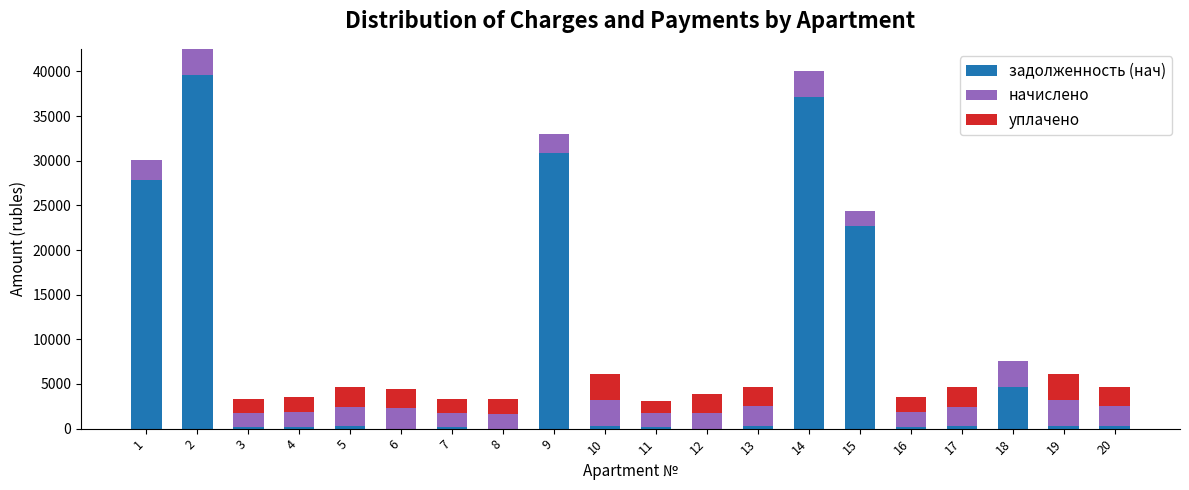

What is the sum of all задолженность (нач) values?

165393.1